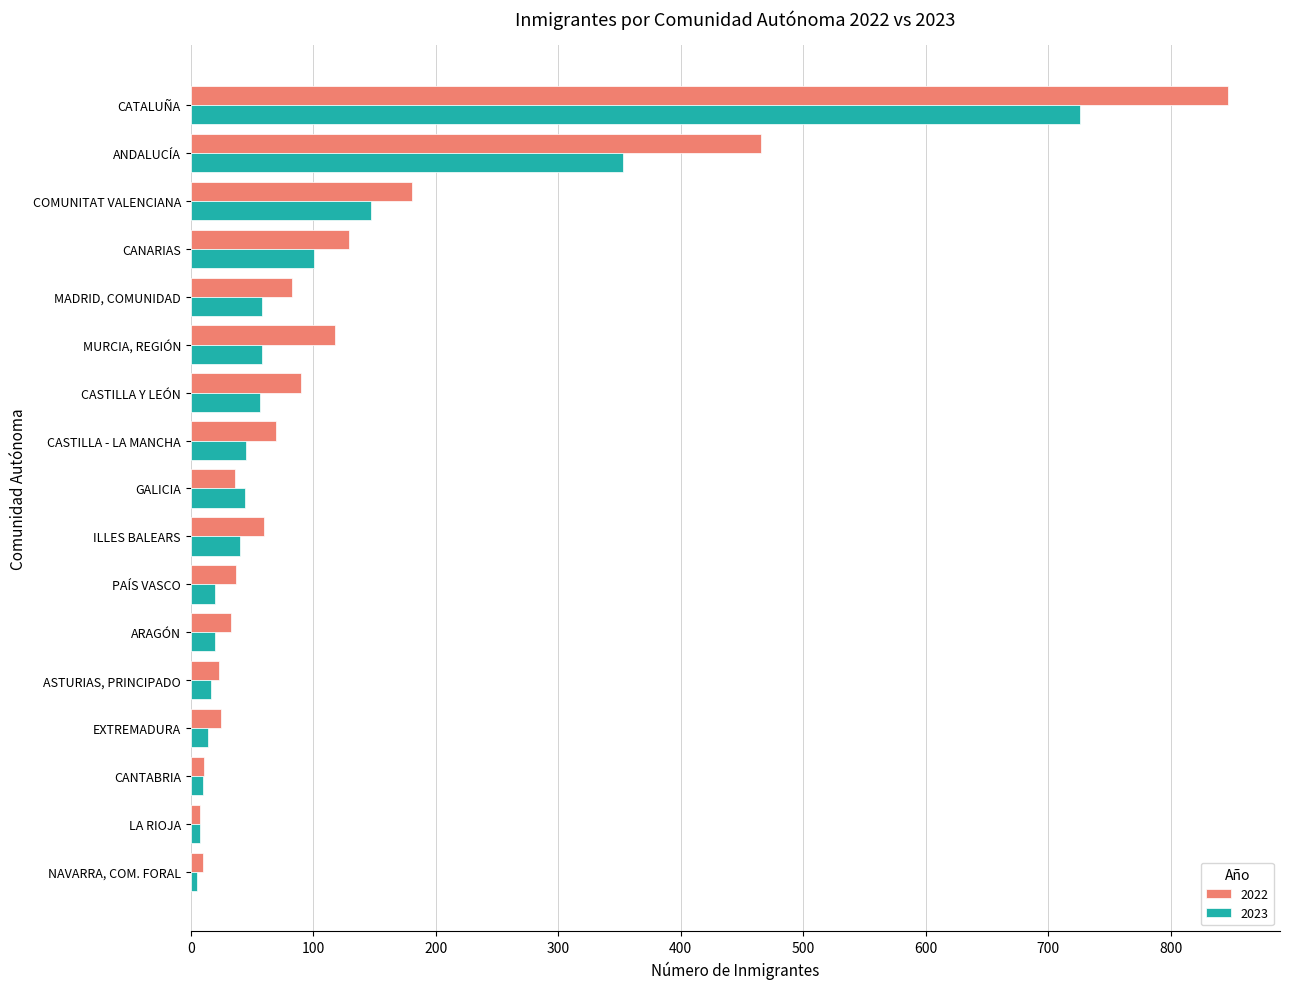

Is the value of 2023 at CANTABRIA greater than the value of 2022 at ASTURIAS, PRINCIPADO?

No